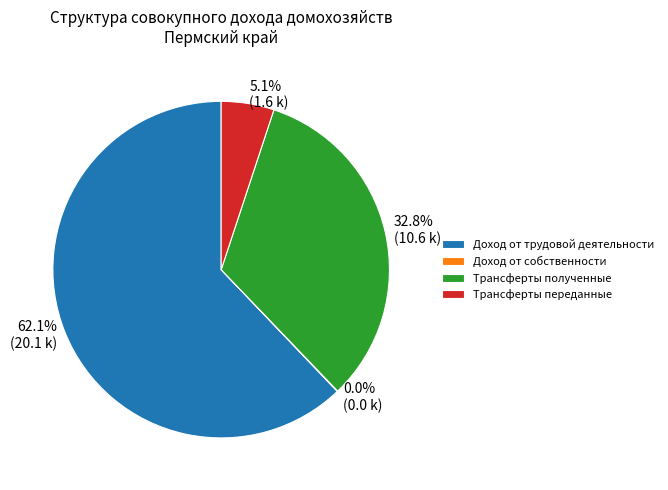

Is Доход от трудовой деятельности the majority of the pie?

Yes